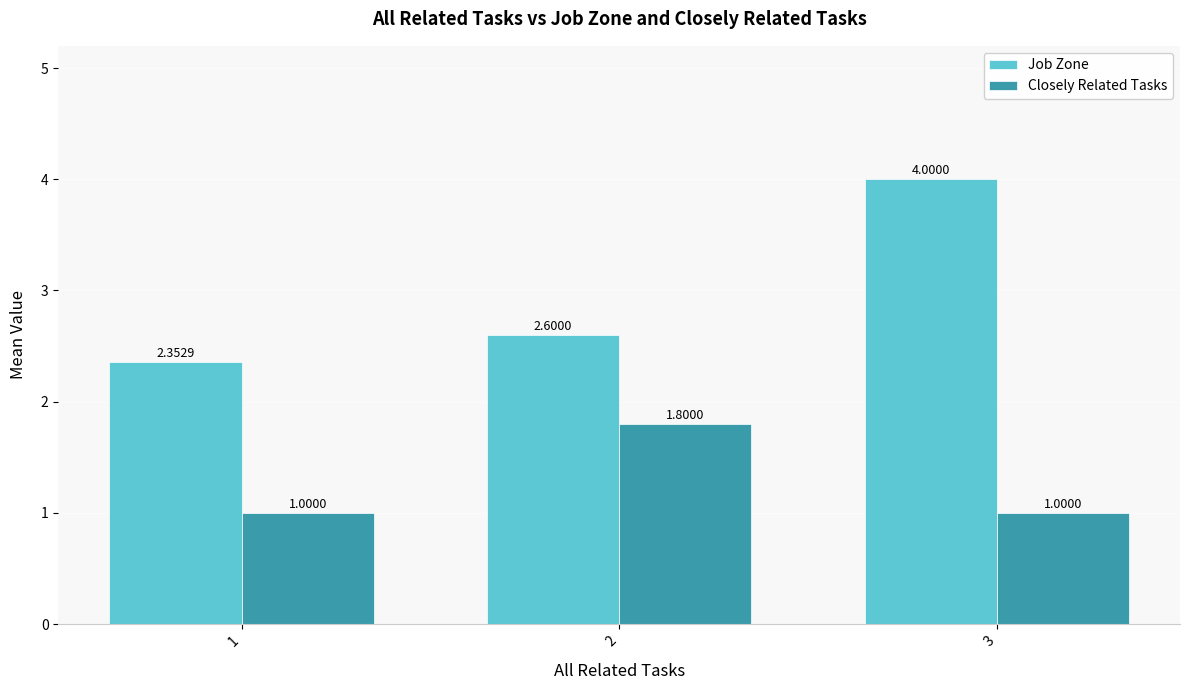

Between 1 and 3, which series saw the biggest shift?

Job Zone